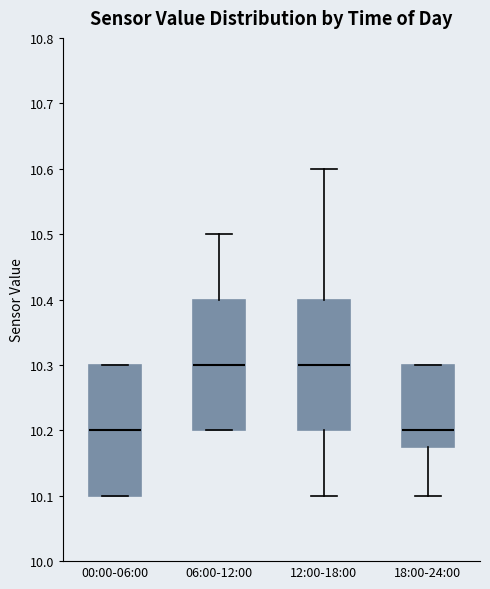

Where does the median line of the box for 00:00-06:00 sit on the y-axis? The values are not printed on the chart, so give them approximately, as read against the axis.

10.20